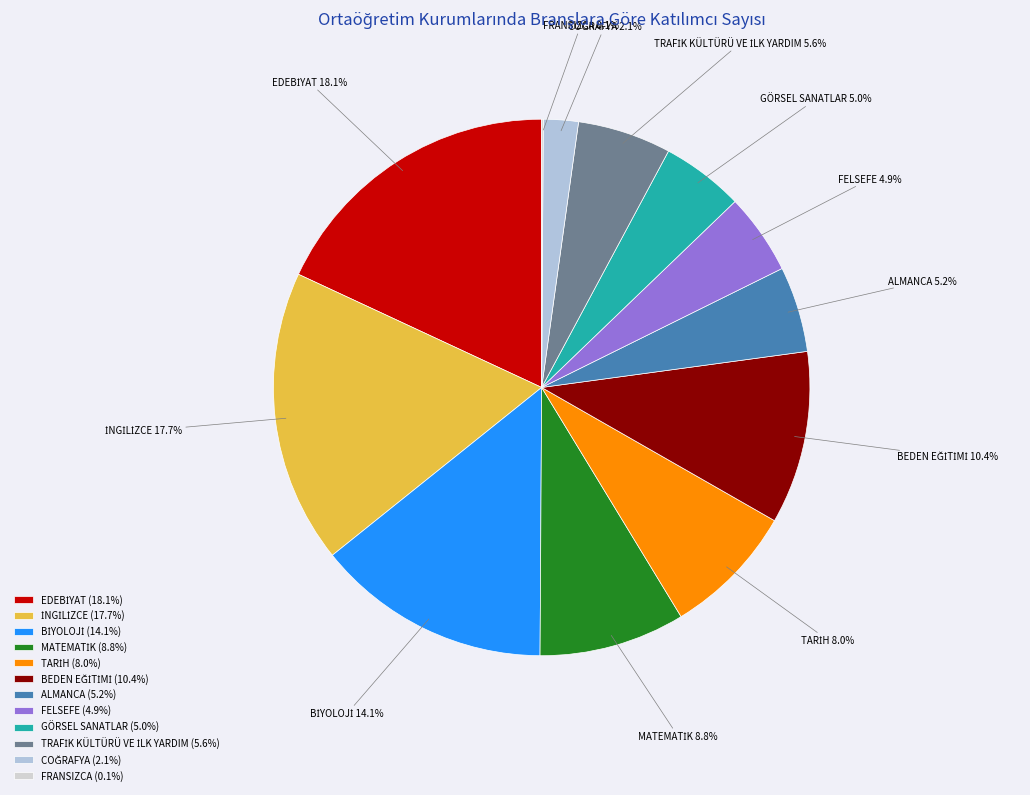

Is there any slice that represents more than half of the pie?

No